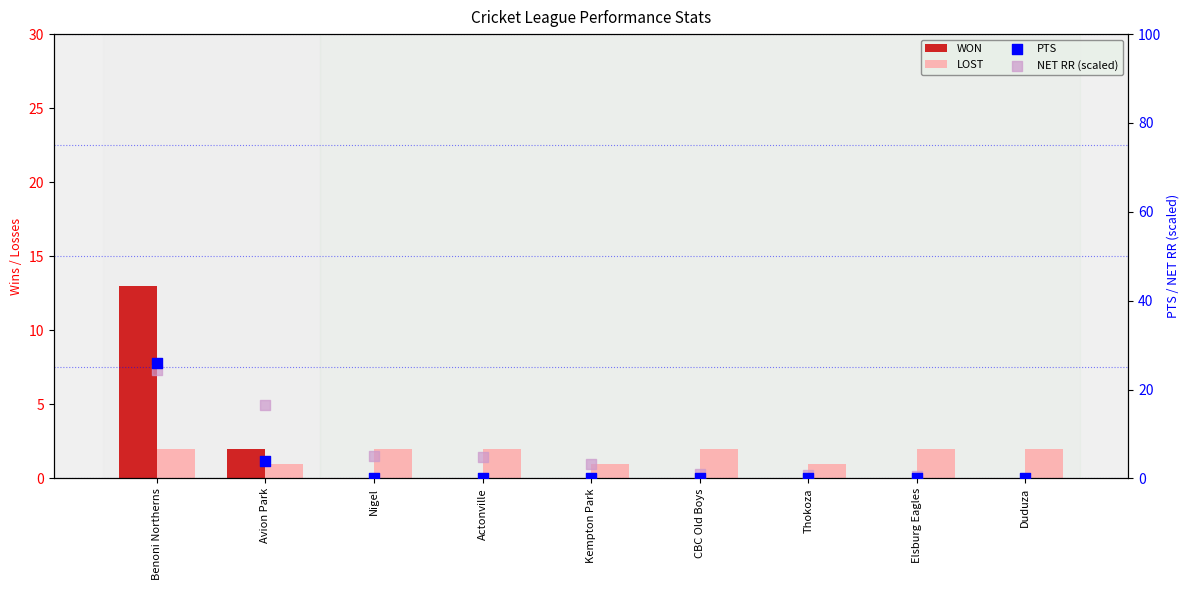

Which series reaches the minimum Y coordinate?

NET RR (scaled)